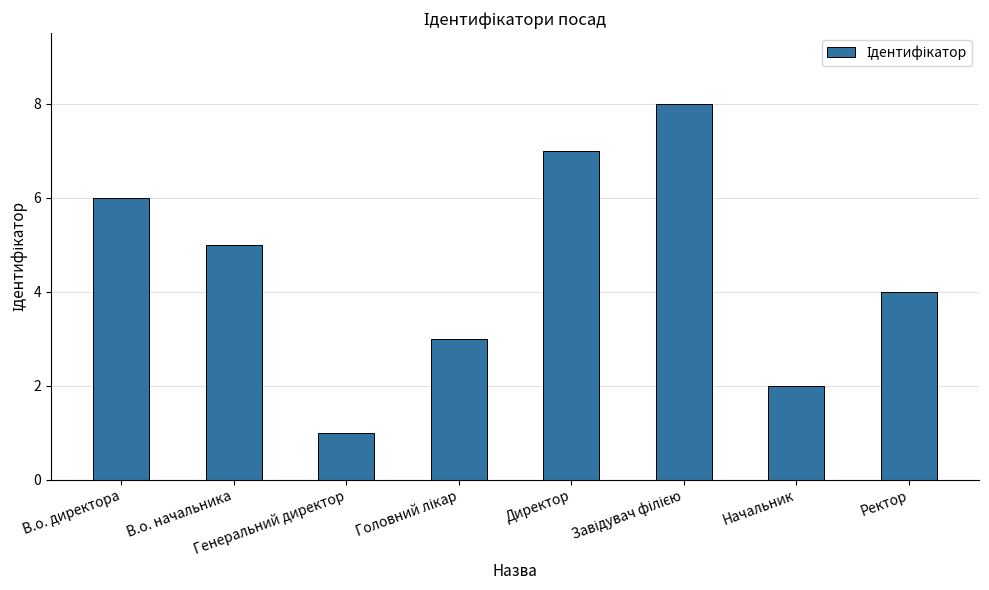

What is the maximum value shown in the chart?

8